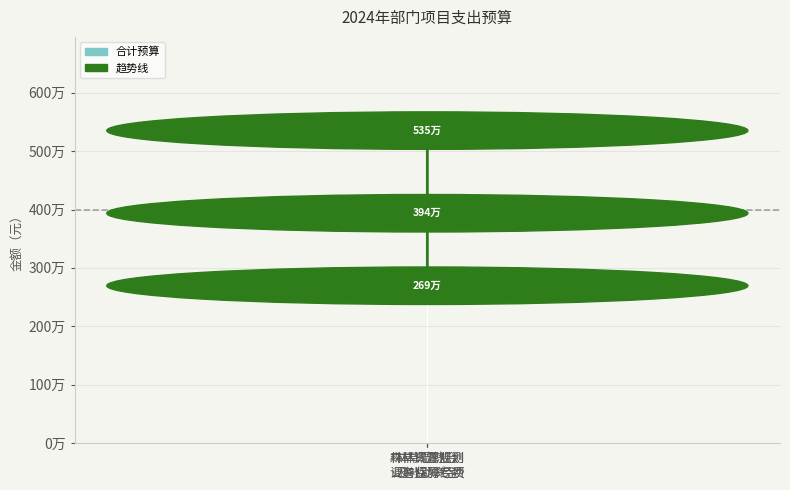

What is the sum of all 趋势线 values?

11982000